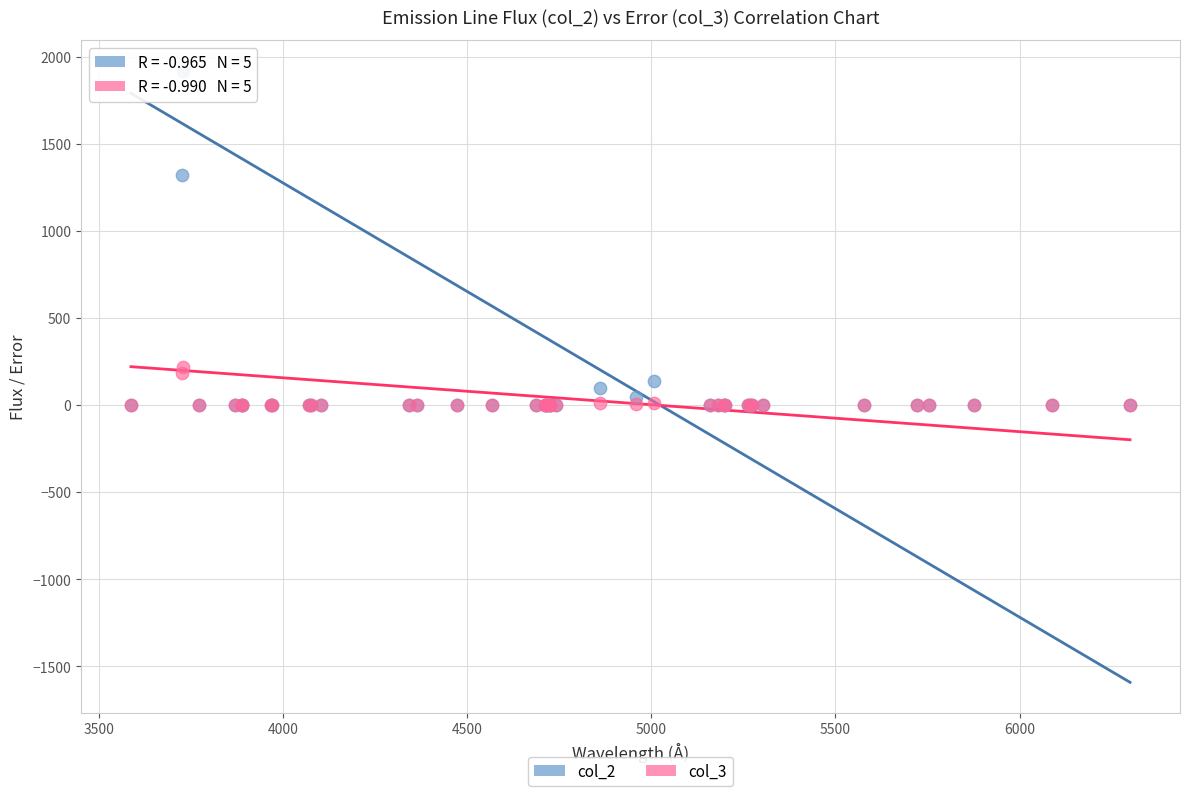

Across all series, what Y value is closest to 959?

1321.7